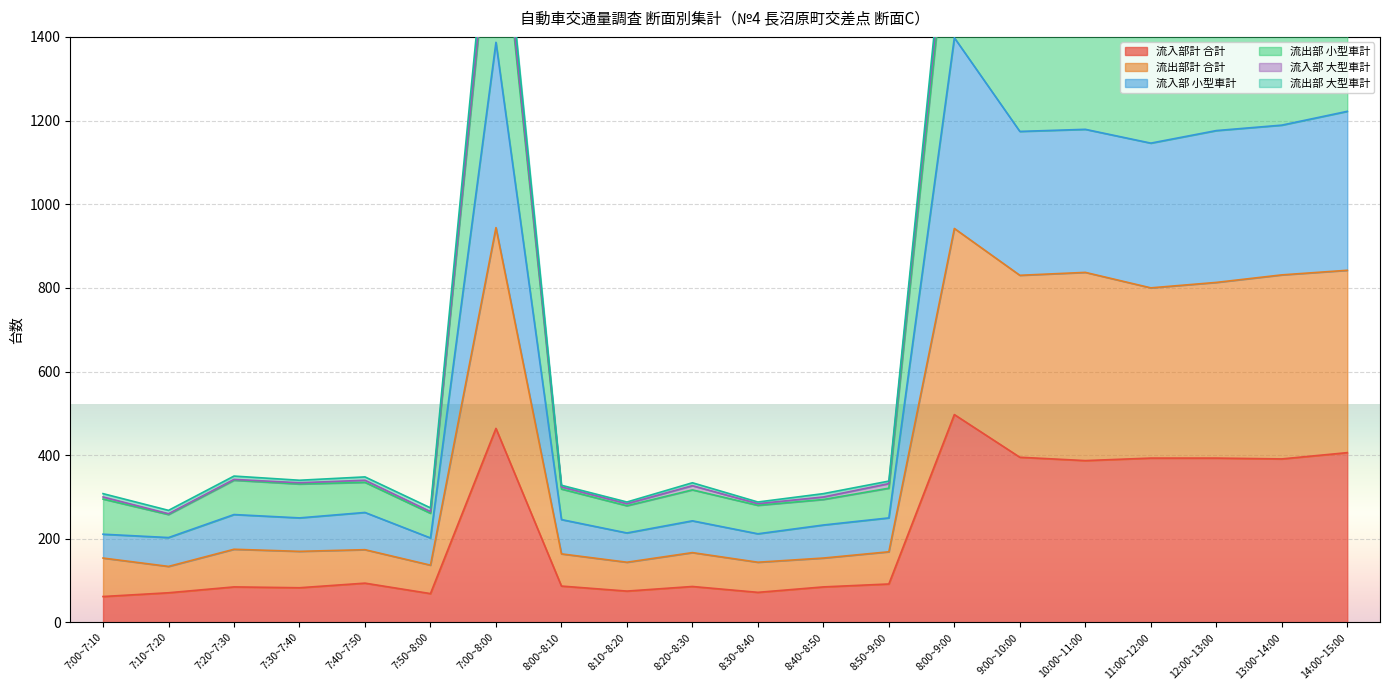

What is the smallest value displayed?

62